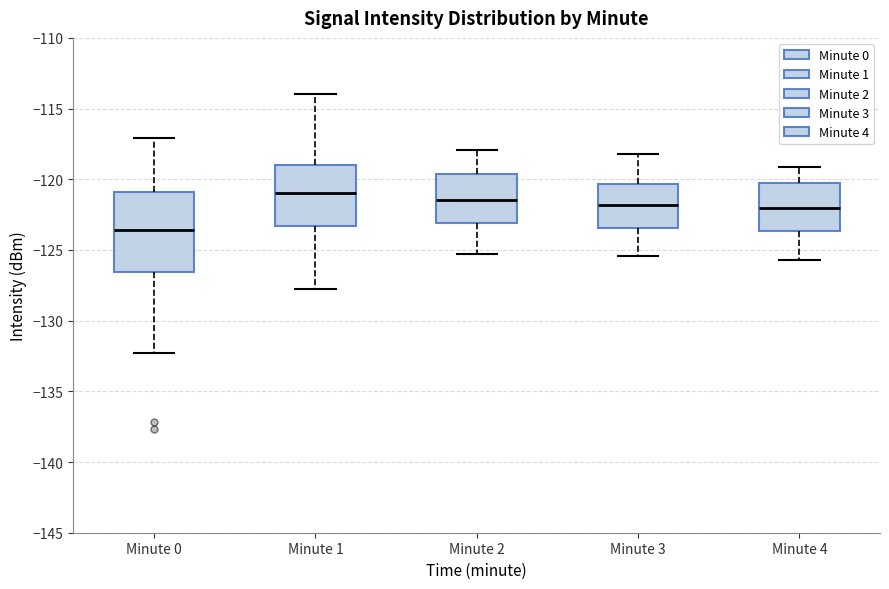

Which box's median line is the highest?

Minute 1